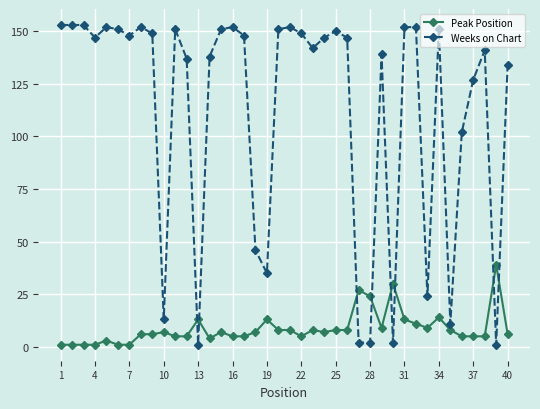

Count the number of data series in this chart.

2